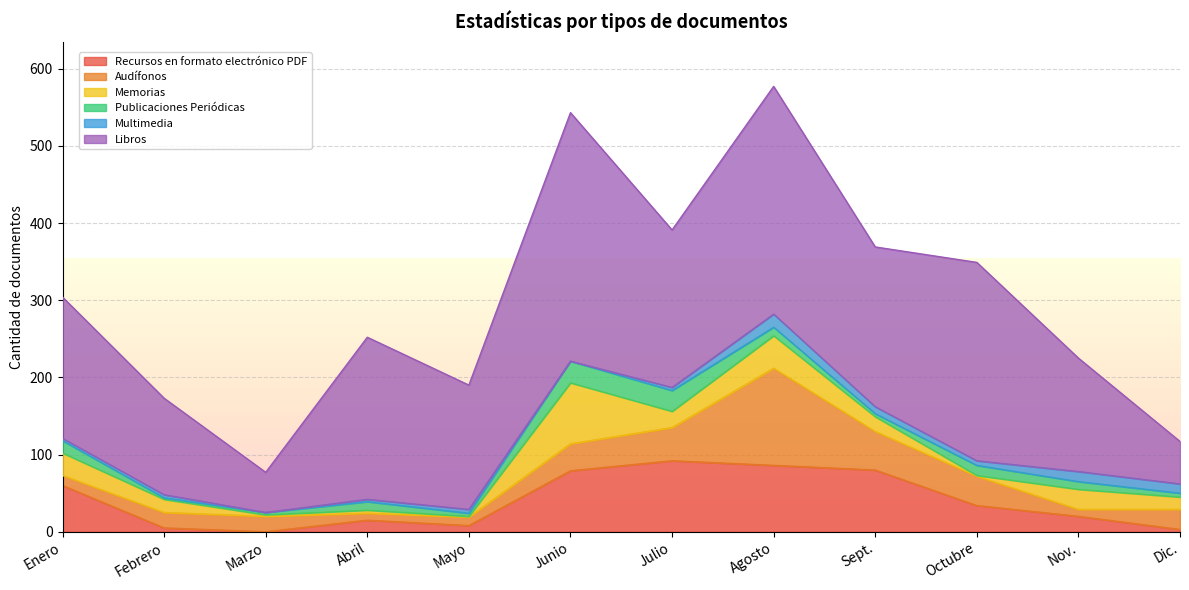

Which series has the largest range (max minus min)?

Libros